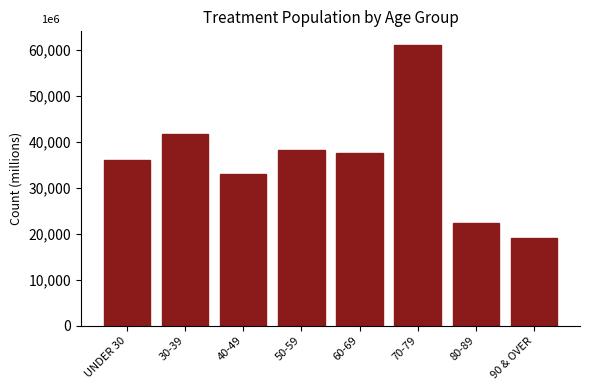

Reading right to left, extract all data points from this chart.

19138	22349	60904	37465	38184	33033	41615	35930